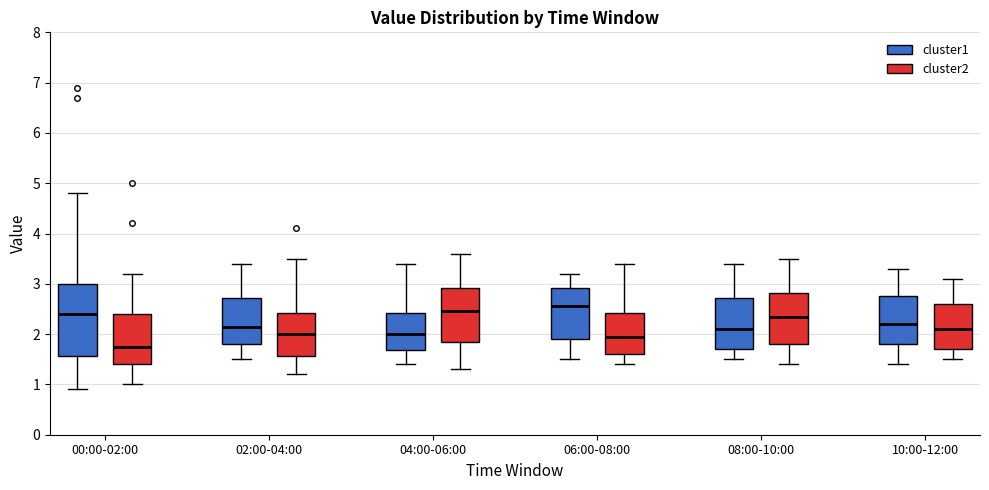

Reading left to right, read every box against the y-axis: the position of its median line, the range the box covers, and the ends of its whiskers. The values are not printed on the chart, so give them approximately, as read against the axis.

00:00-02:00 (cluster1): median 2.4, box 1.6 to 3.0, whiskers 0.9 to 4.8
00:00-02:00 (cluster2): median 1.8, box 1.4 to 2.4, whiskers 1.0 to 3.2
02:00-04:00 (cluster1): median 2.2, box 1.8 to 2.7, whiskers 1.5 to 3.4
02:00-04:00 (cluster2): median 2.0, box 1.6 to 2.4, whiskers 1.2 to 3.5
04:00-06:00 (cluster1): median 2.0, box 1.7 to 2.4, whiskers 1.4 to 3.4
04:00-06:00 (cluster2): median 2.5, box 1.9 to 2.9, whiskers 1.3 to 3.6
06:00-08:00 (cluster1): median 2.6, box 1.9 to 2.9, whiskers 1.5 to 3.2
06:00-08:00 (cluster2): median 2.0, box 1.6 to 2.4, whiskers 1.4 to 3.4
08:00-10:00 (cluster1): median 2.1, box 1.7 to 2.7, whiskers 1.5 to 3.4
08:00-10:00 (cluster2): median 2.4, box 1.8 to 2.8, whiskers 1.4 to 3.5
10:00-12:00 (cluster1): median 2.2, box 1.8 to 2.8, whiskers 1.4 to 3.3
10:00-12:00 (cluster2): median 2.1, box 1.7 to 2.6, whiskers 1.5 to 3.1